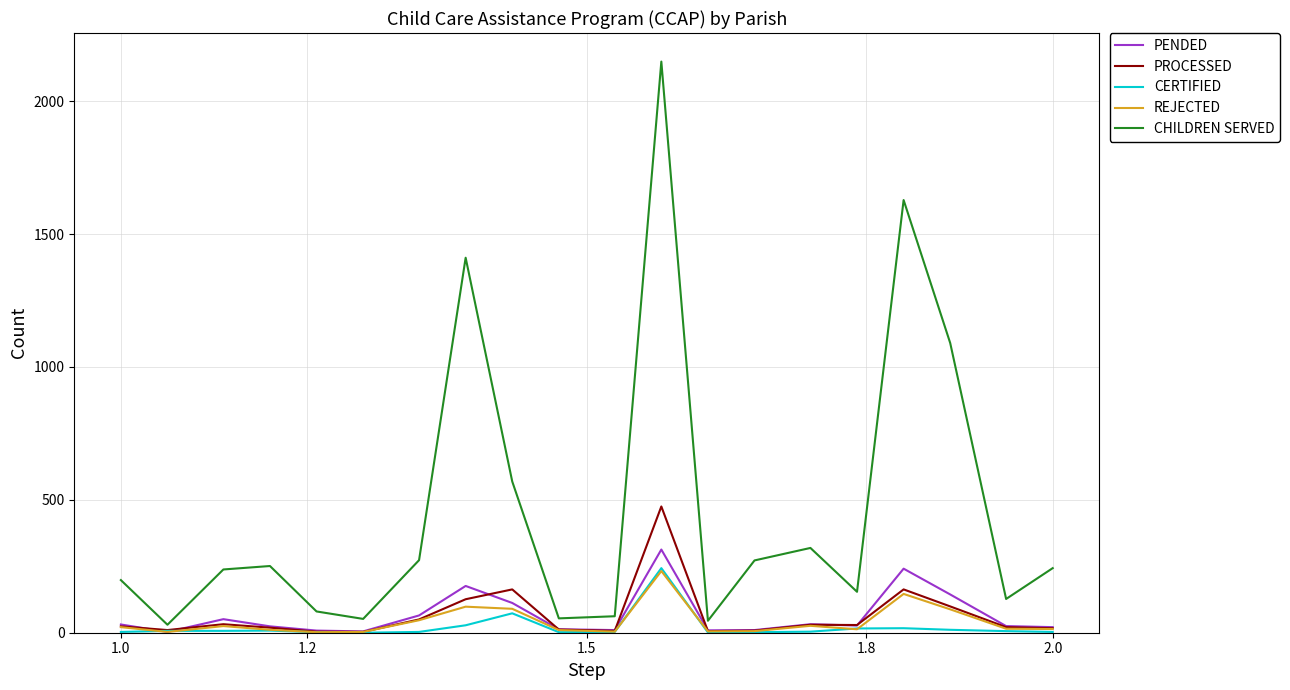

In REJECTED, how many points are higher than both neighbors (excluding endpoints)?

5